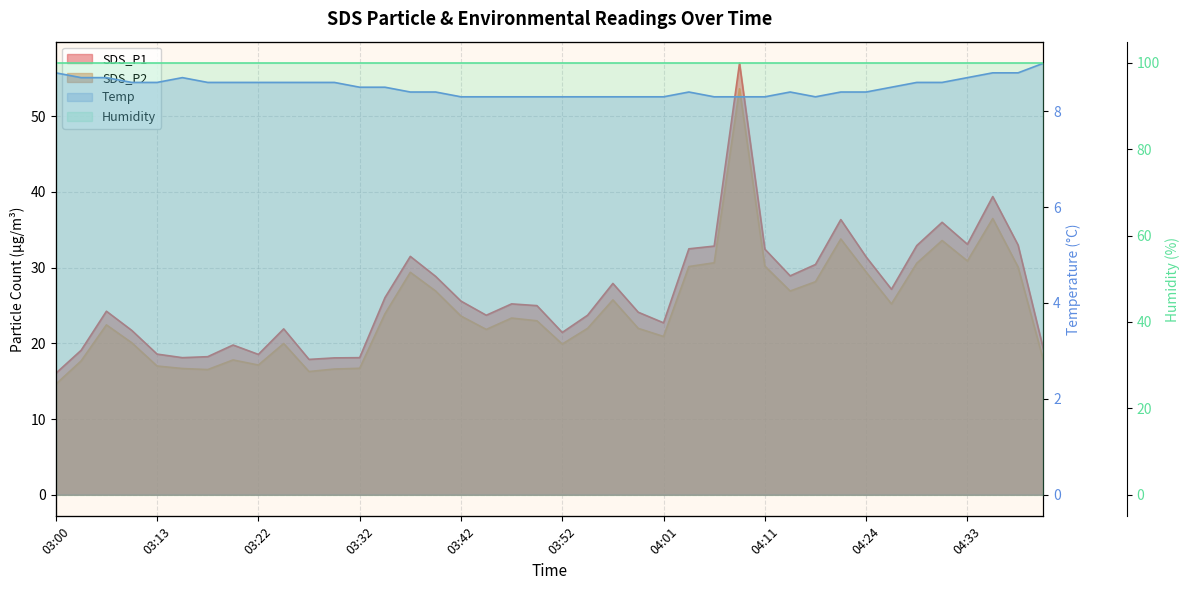

What is the value of the Temp point at the 36th from the left?

8.6